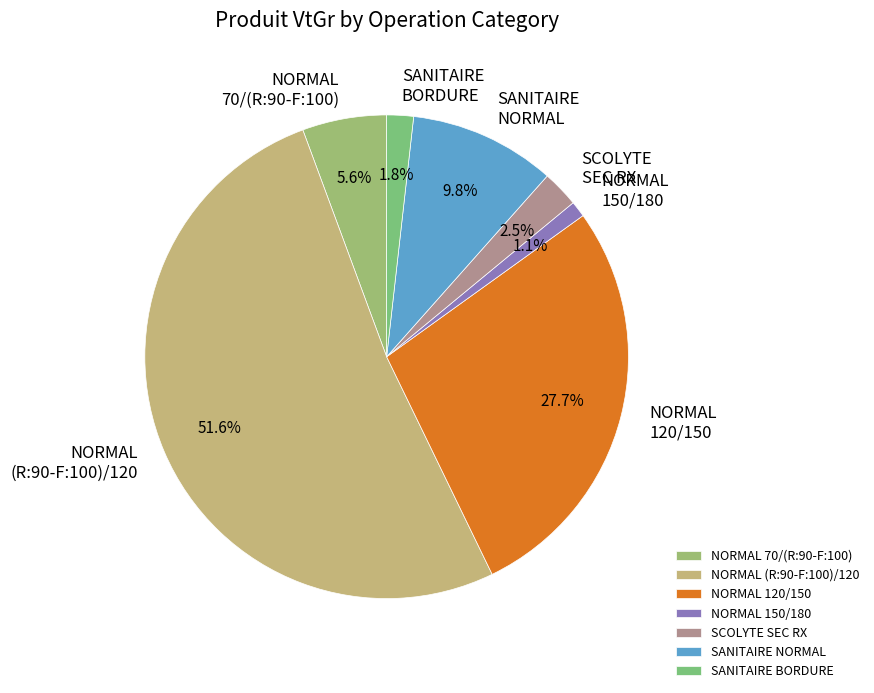

Is there a majority slice in this chart?

Yes